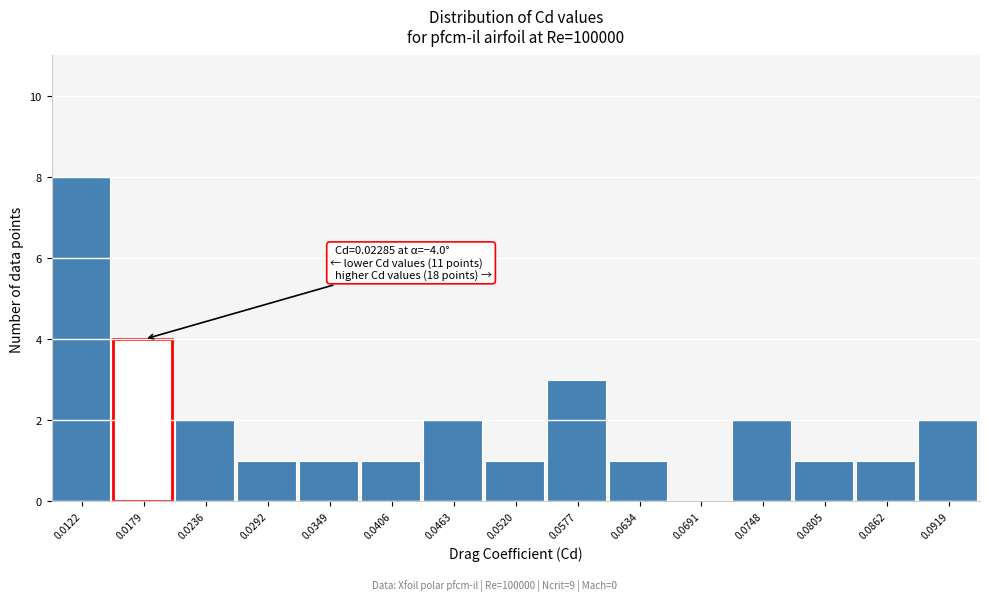

Reading left to right, extract all data points from this chart.

0.0122=8	0.0179=4	0.0236=2	0.0292=1	0.0349=1	0.0406=1	0.0463=2	0.0520=1	0.0577=3	0.0634=1	0.0691=0	0.0748=2	0.0805=1	0.0862=1	0.0919=2